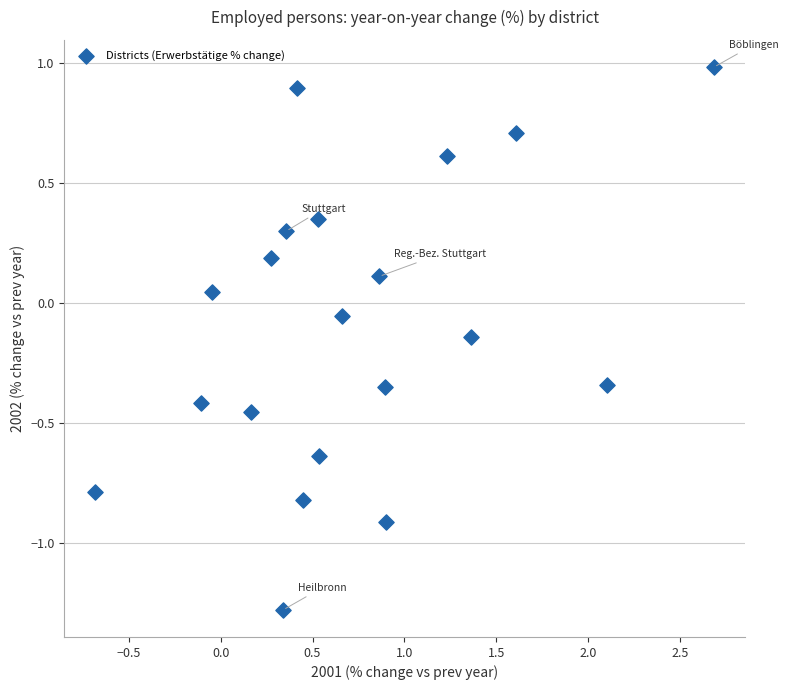

What is the range of X values (max minus min)?

3.4